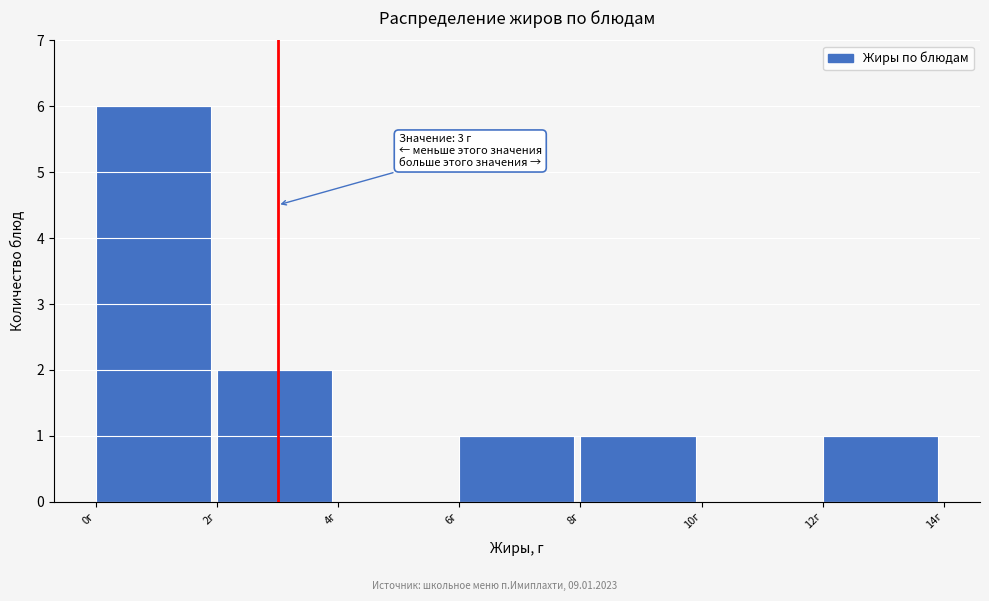

Over which range of the x-axis is the bar tallest?

0 to 2